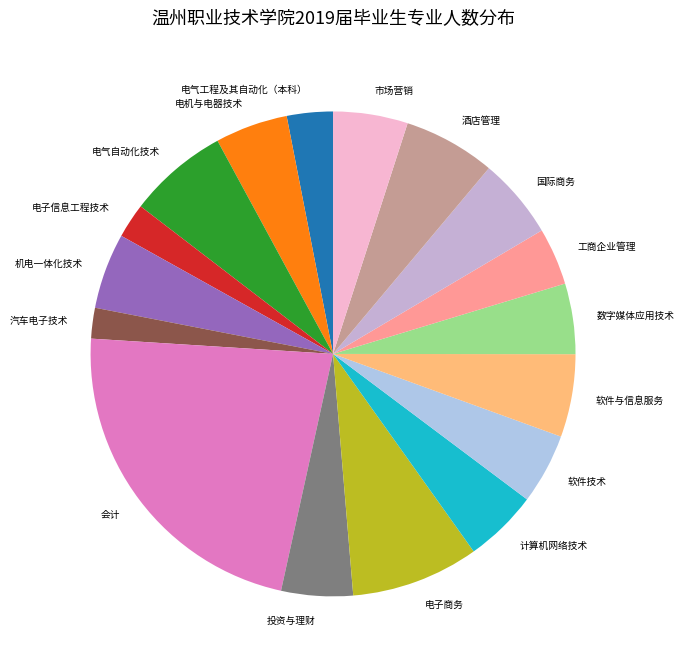

True or false: 工商企业管理 accounts for 4% of the total.

True